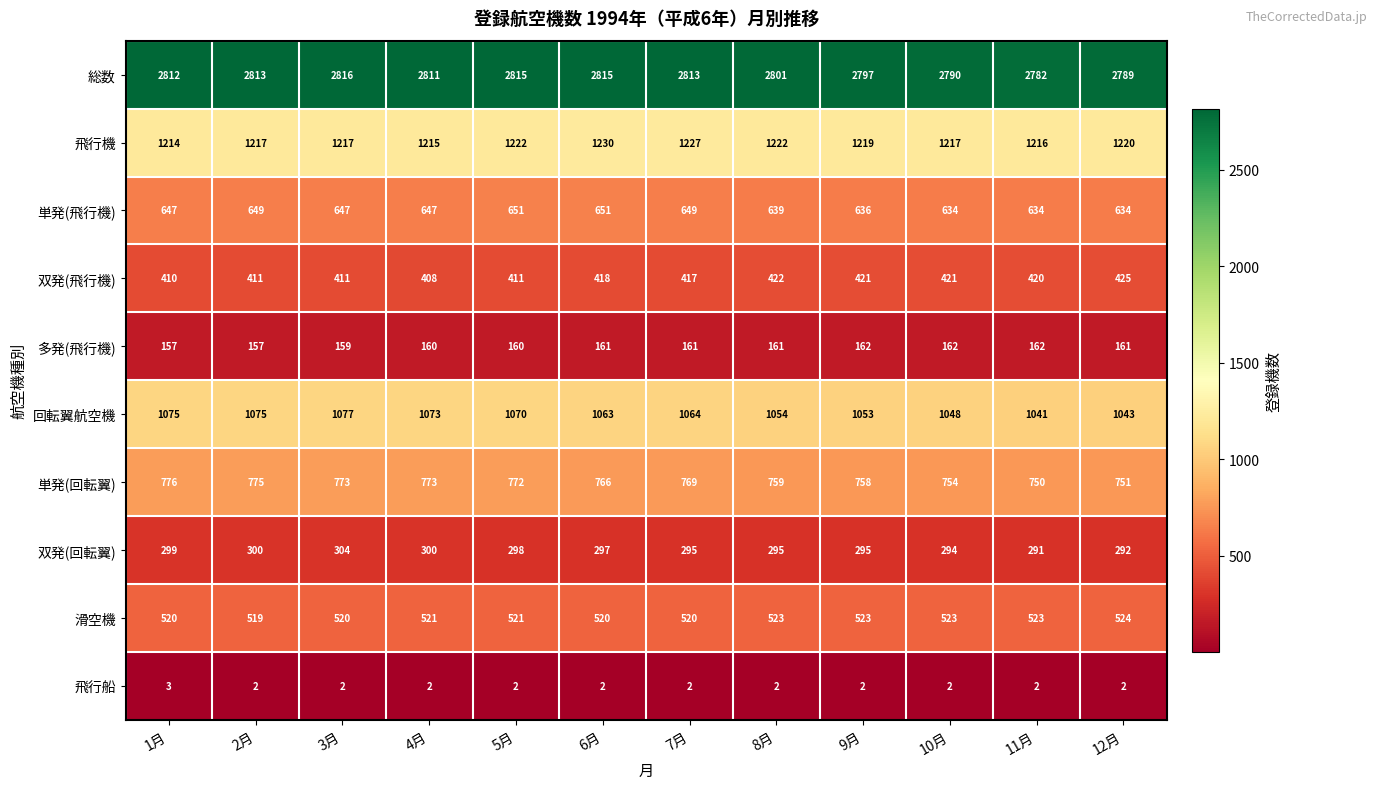

At 1月, list the series in order from smallest to largest.

飛行船, 多発(飛行機), 双発(回転翼), 双発(飛行機), 滑空機, 単発(飛行機), 単発(回転翼), 回転翼航空機, 飛行機, 総数